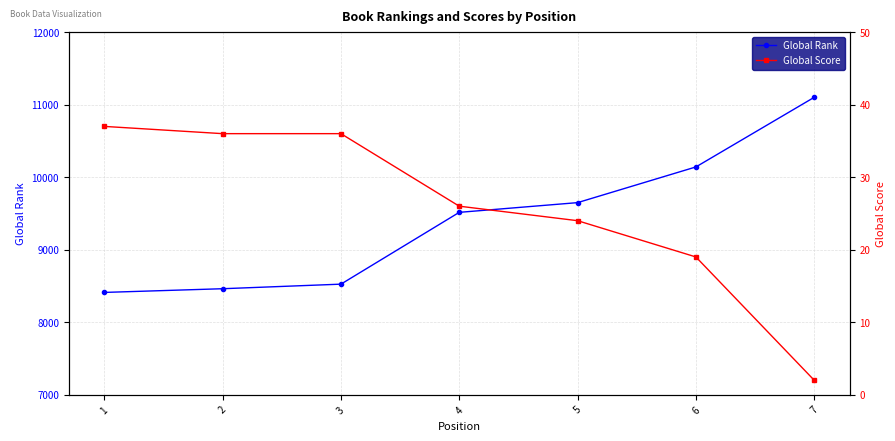

Which has a higher value, 1 or 6?

6